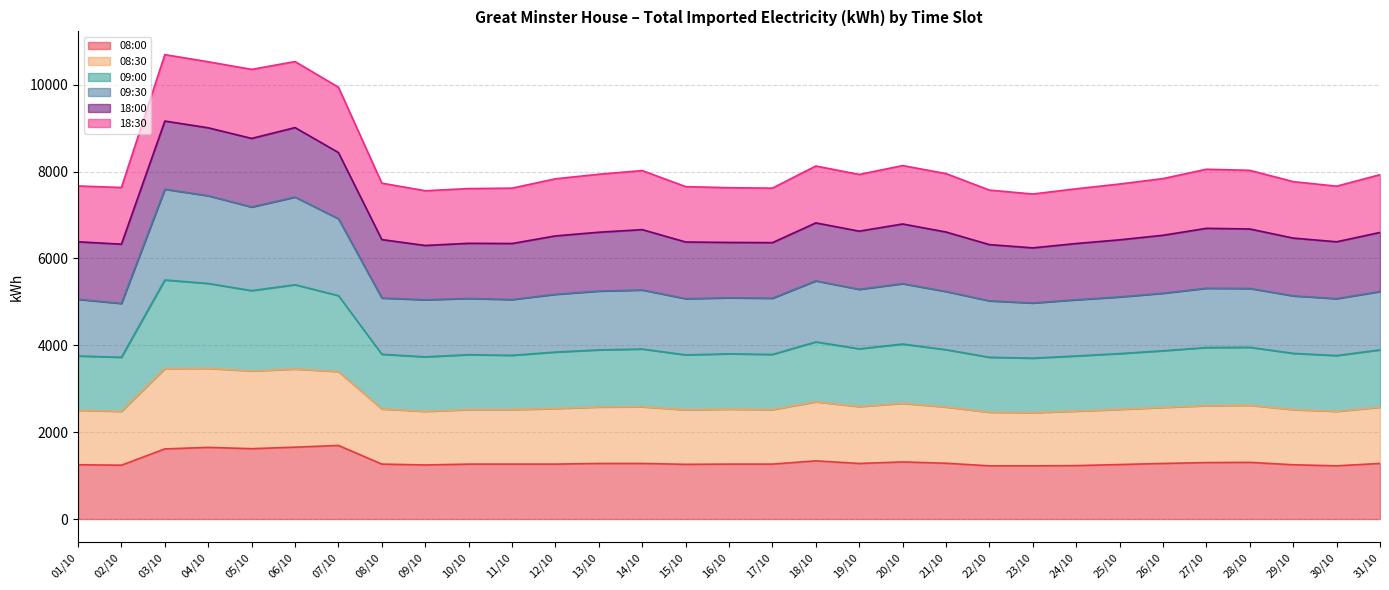

What is the highest value of the 08:00 series?

1695